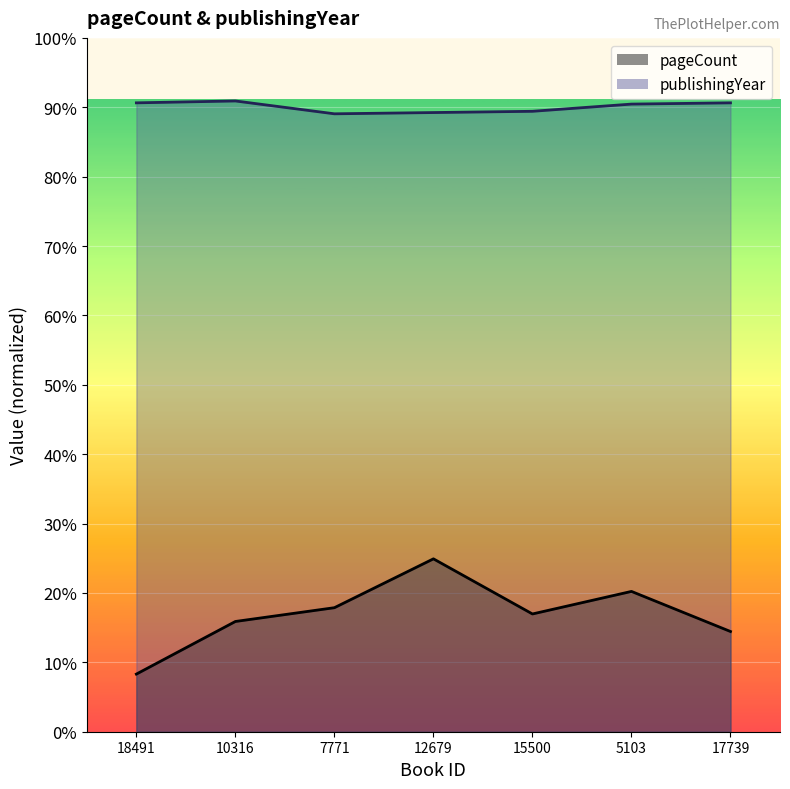

Reading left to right, extract all data points from this chart.

pageCount: 18491=184	10316=352	7771=396	12679=552	15500=376	5103=448	17739=320
publishingYear: 18491=2008	10316=2014	7771=1973	12679=1977	15500=1981	5103=2004	17739=2008